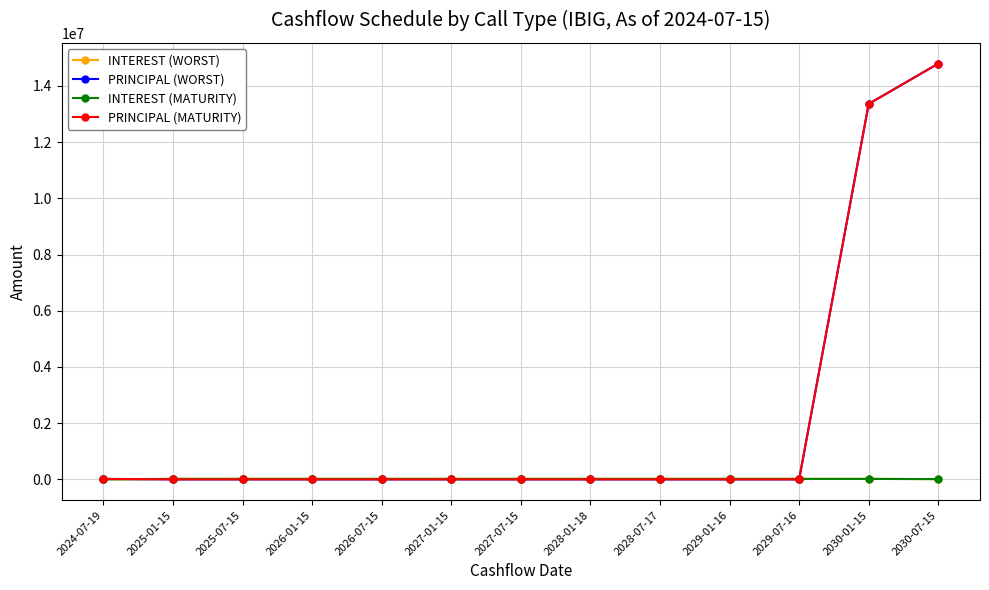

Reading right to left, list all the values displayed in this chart.

INTEREST (WORST): 9246.7	17597.3	17597.3	17597.3	17597.3	17597.3	17597.3	17597.3	17597.3	17597.3	17597.3	17597.3	0.0
PRINCIPAL (WORST): 14794671.8	13360829.0	0.0	0.0	0.0	0.0	0.0	0.0	0.0	0.0	0.0	0.0	17113.6
INTEREST (MATURITY): 9246.7	17597.3	17597.3	17597.3	17597.3	17597.3	17597.3	17597.3	17597.3	17597.3	17597.3	17597.3	0.0
PRINCIPAL (MATURITY): 14794671.8	13360829.0	0.0	0.0	0.0	0.0	0.0	0.0	0.0	0.0	0.0	0.0	17113.6